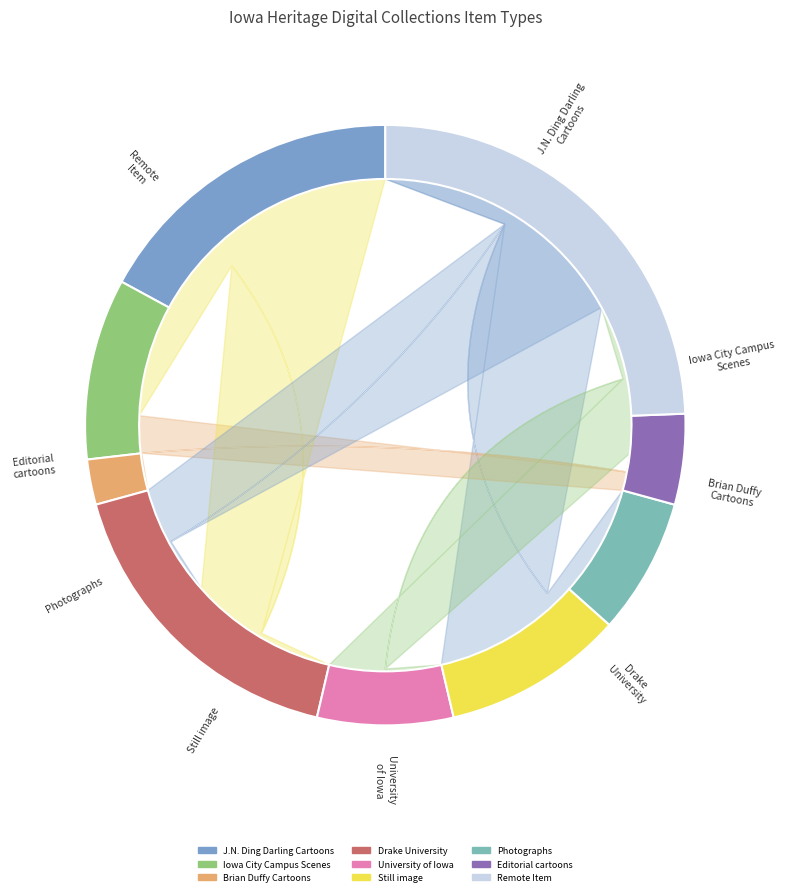

To the nearest percent, what is the difference between the largest and smallest slice percentages?

18%